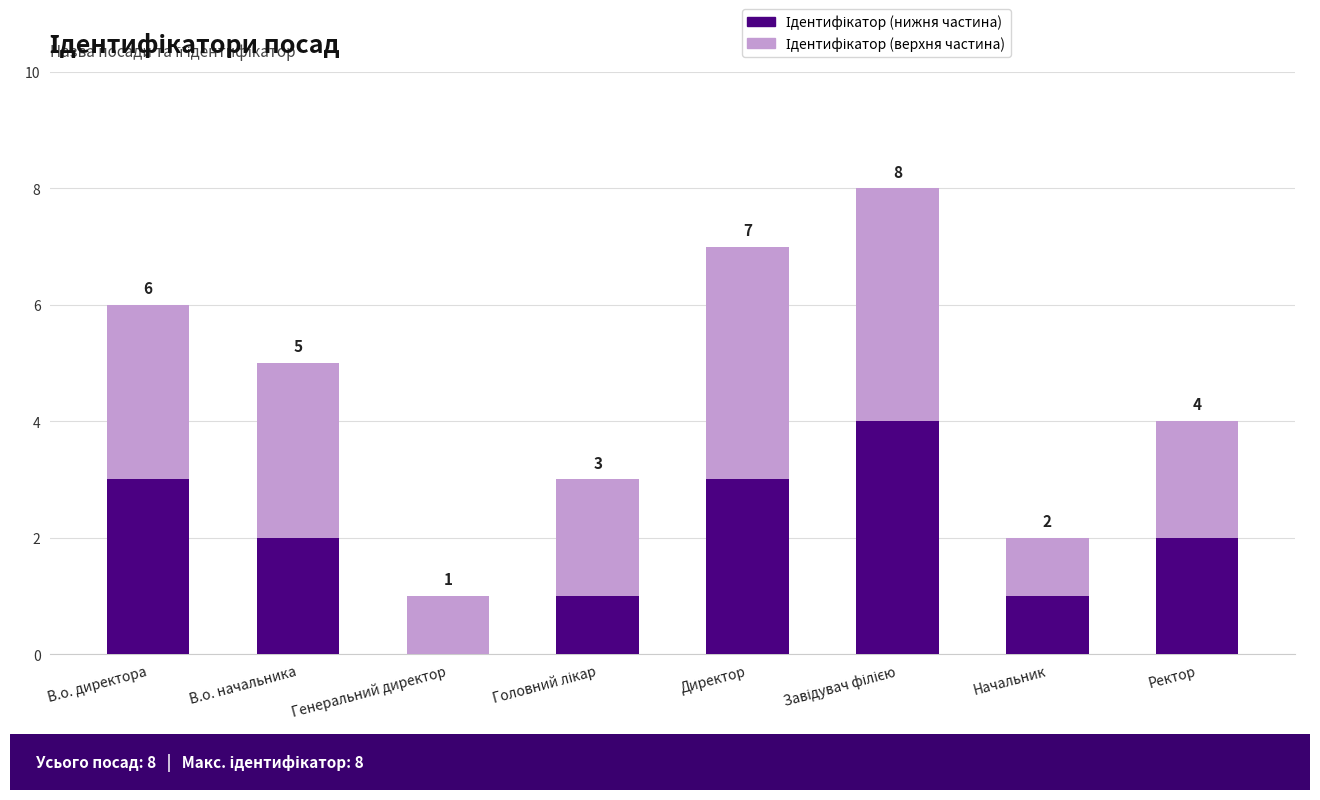

What is the total value across all series at Директор?

7